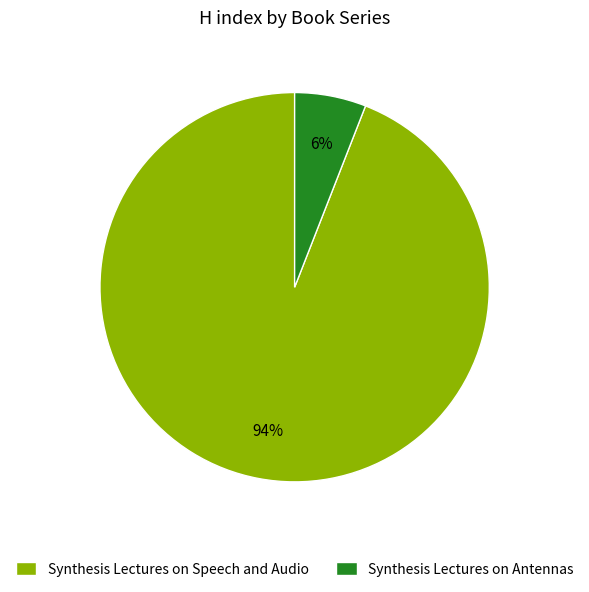

What is the majority slice?

Synthesis Lectures on Speech and Audio